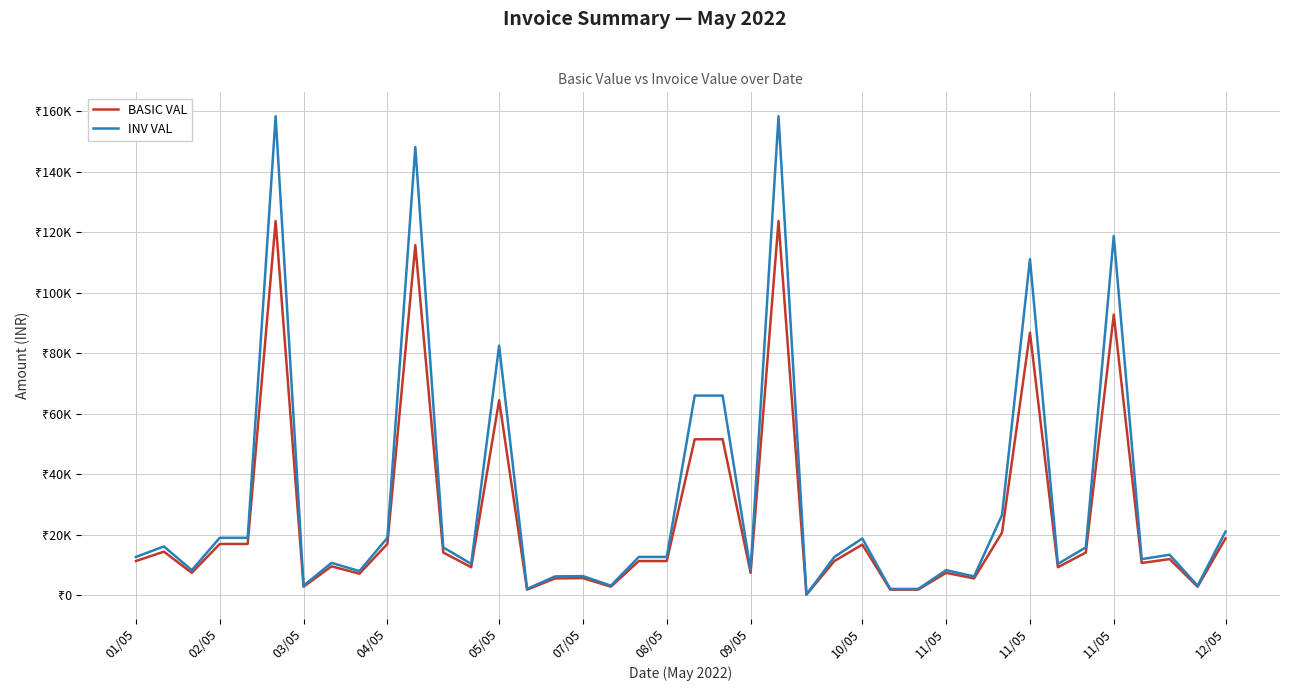

What are all the series names shown in the legend?

BASIC VAL, INV VAL